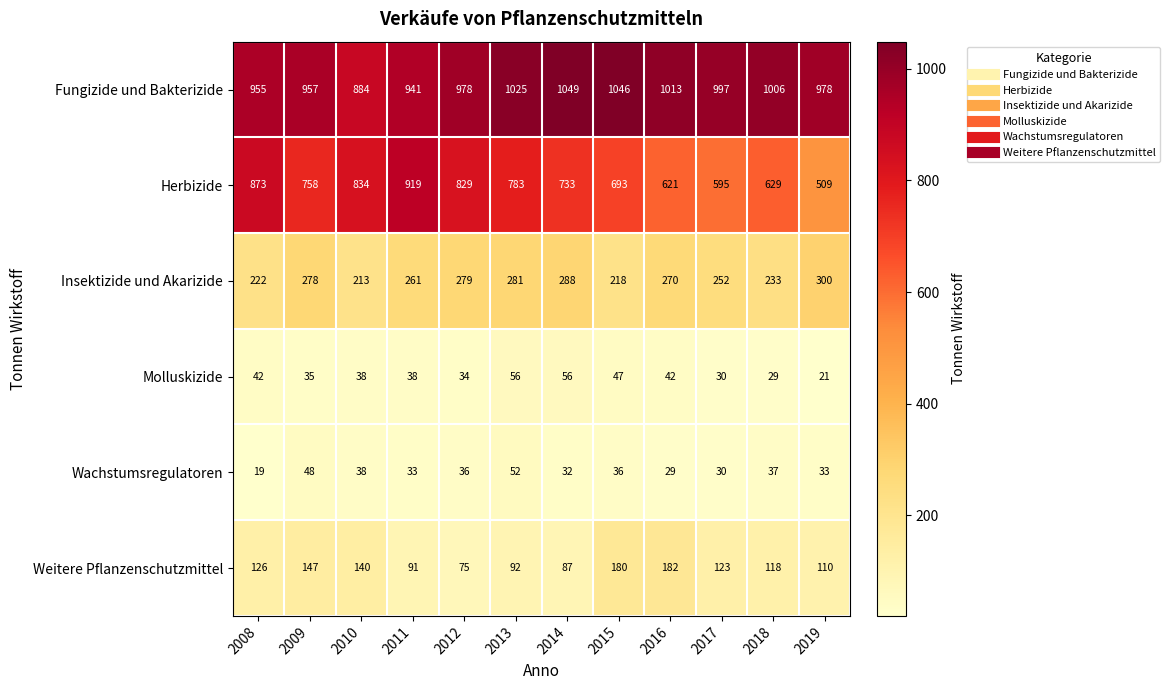

At how many categories does at least one series exceed 491?

12